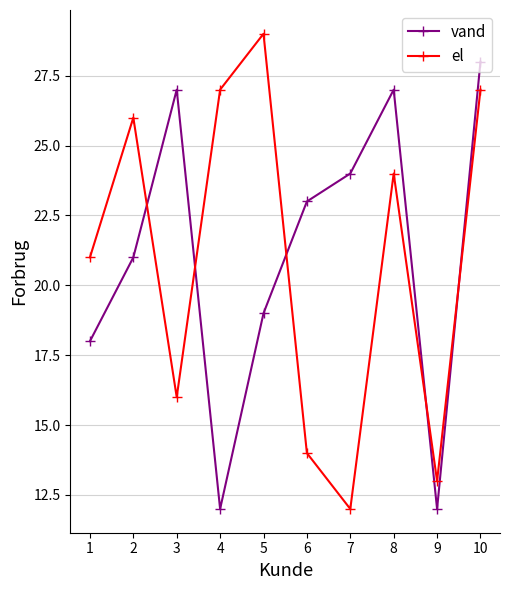

Reading left to right, extract all data points from this chart.

vand: 1=18	2=21	3=27	4=12	5=19	6=23	7=24	8=27	9=12	10=28
el: 1=21	2=26	3=16	4=27	5=29	6=14	7=12	8=24	9=13	10=27